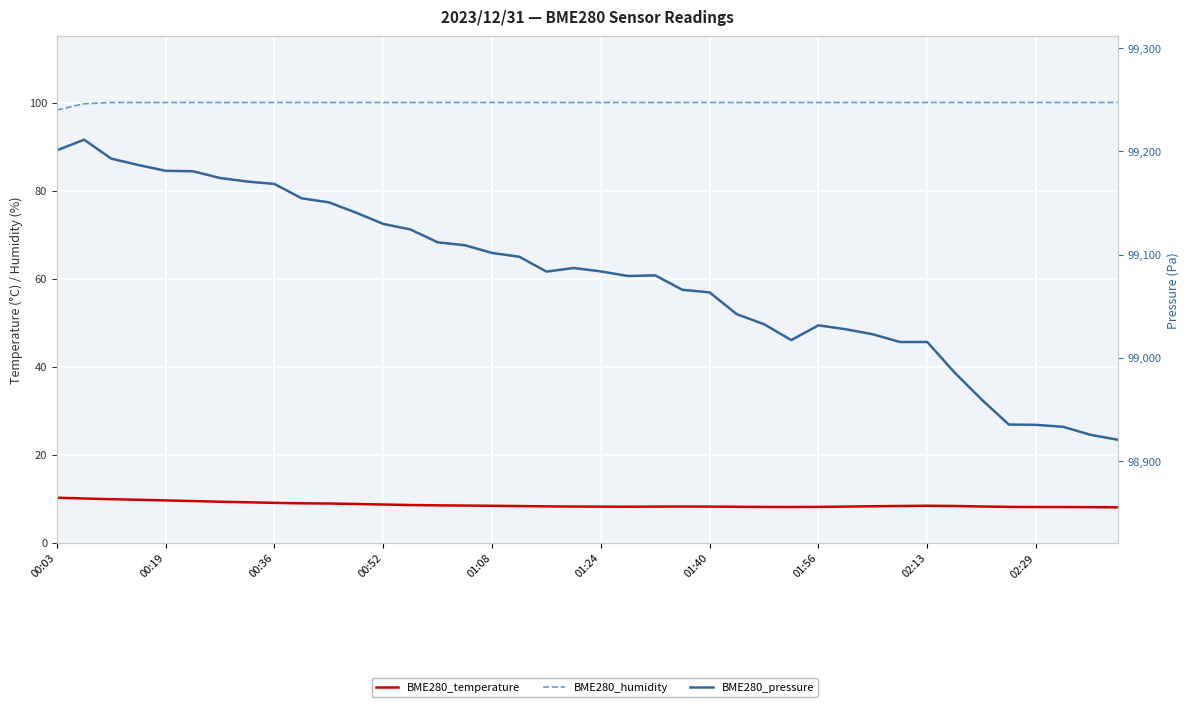

What is the value of the BME280_pressure point at the 8th from the left?

99170.8